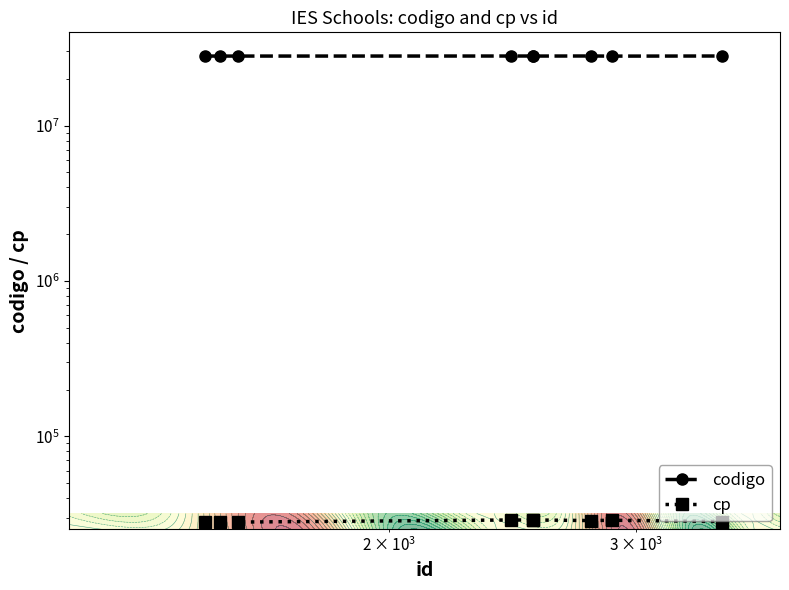

Rank the series by their average value, from lowest to highest.

cp, codigo